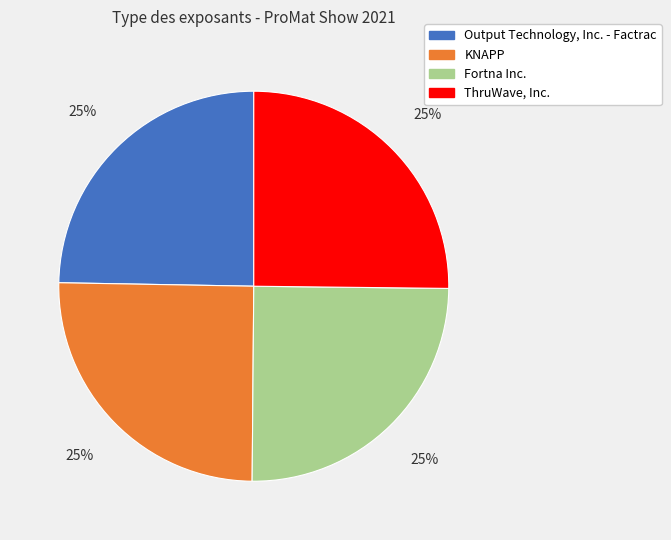

Is there a majority slice in this chart?

No